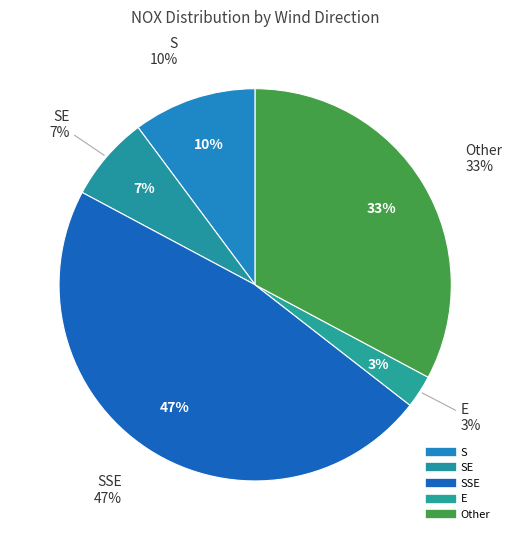

How many segments does this pie chart have?

5